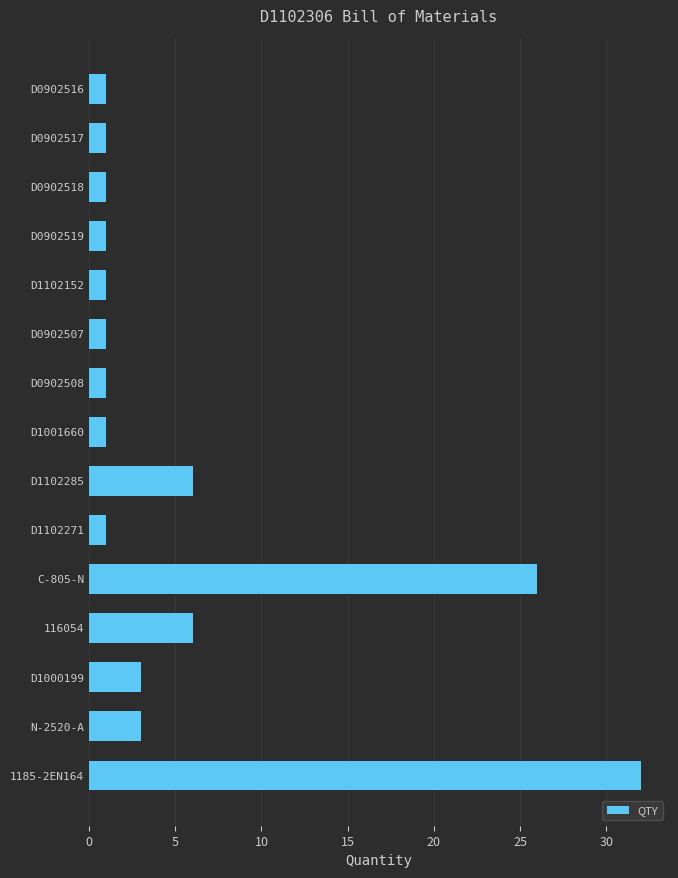

The chart shows a value of 32 at 1185-2EN164. True or false?

True